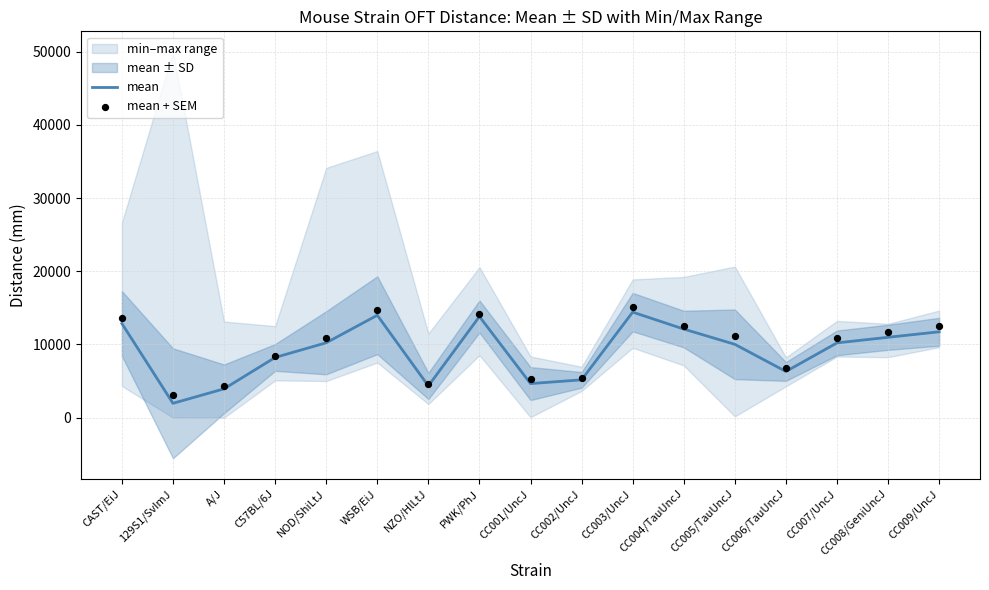

What is the total value across all series at CC005/TauUncJ?

21161.0